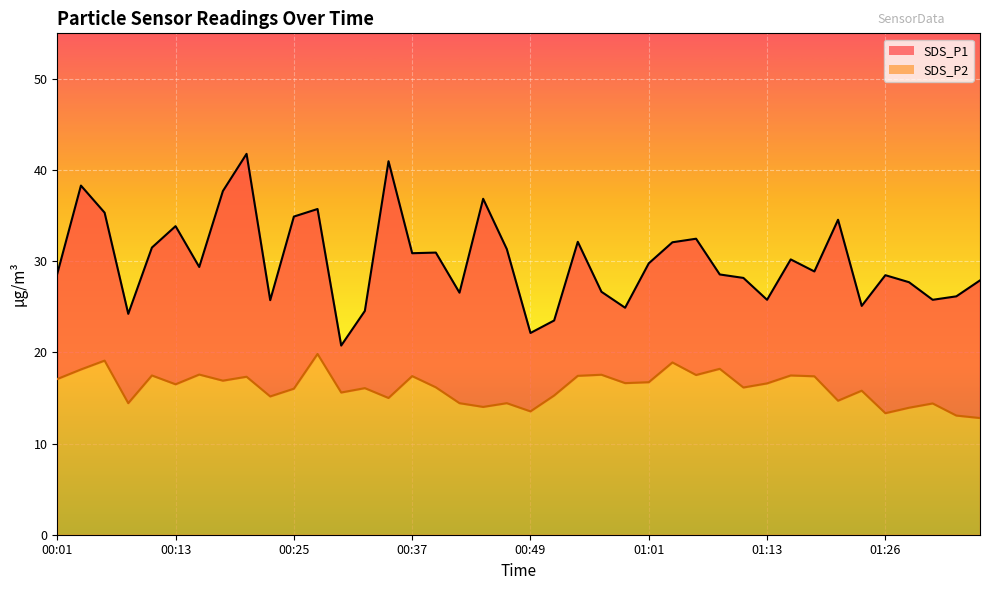

True or false: SDS_P2 and SDS_P1 cross at least once.

False